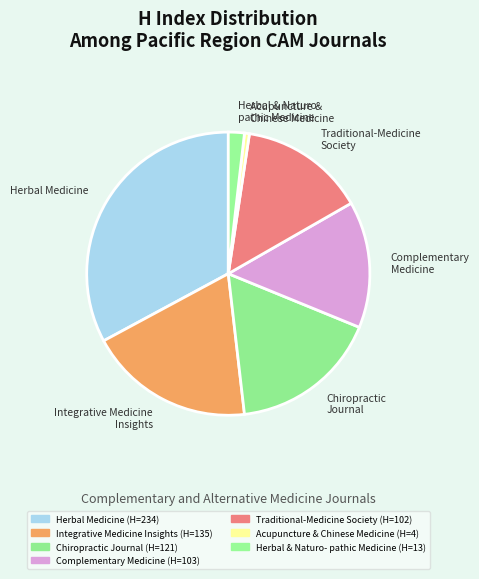

Does Chiropractic Journal account for over 50% of the chart?

No